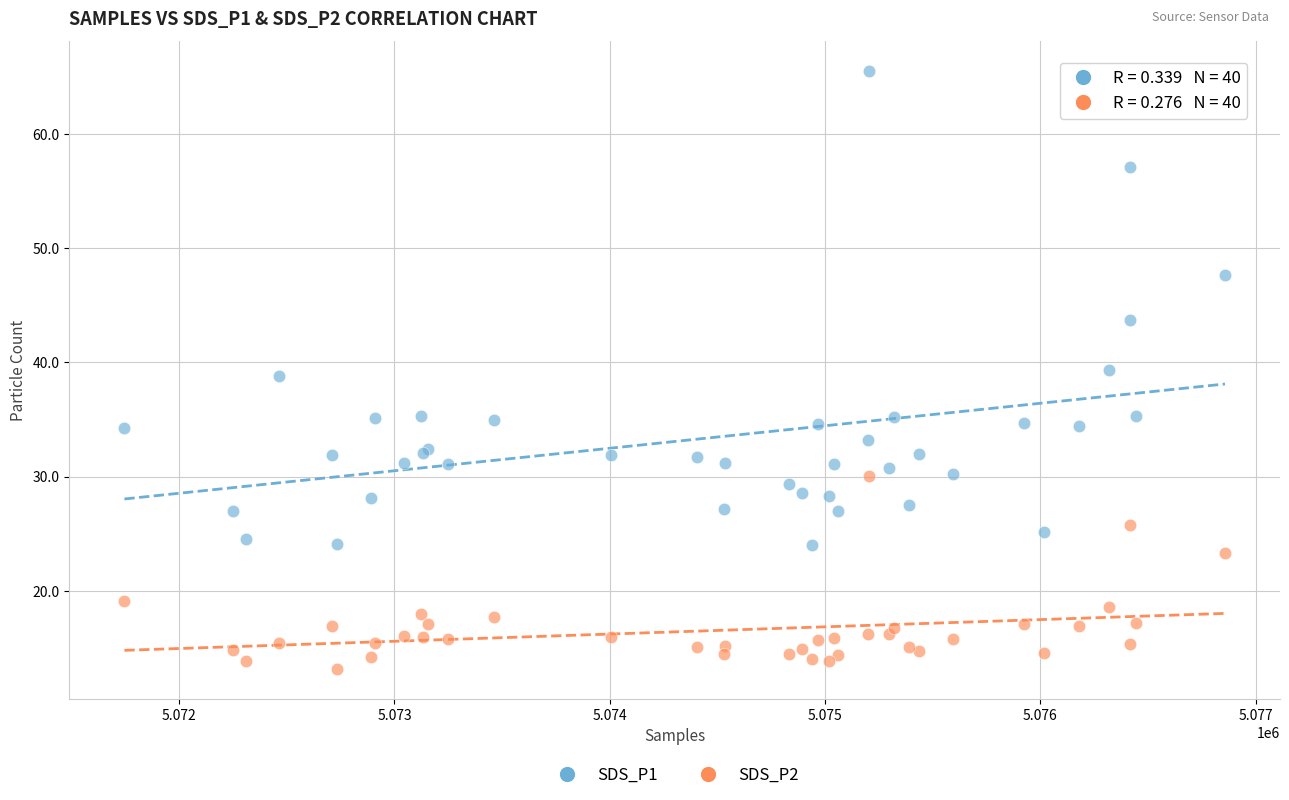

Which series contains the lowest Y value?

SDS_P2